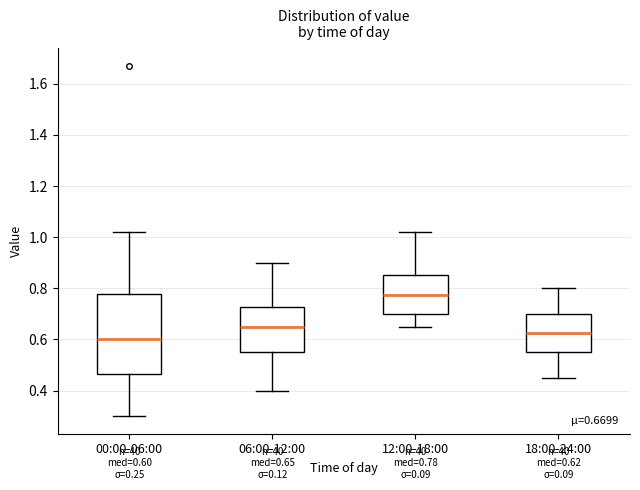

Which box has the highest median line?

12:00-18:00